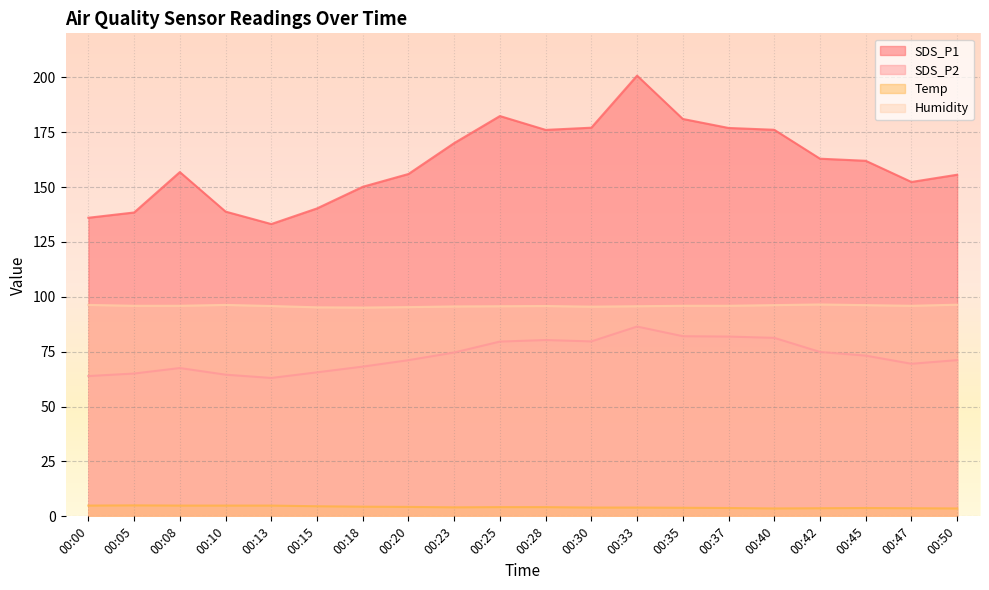

True or false: Humidity and SDS_P1 cross at least once.

False